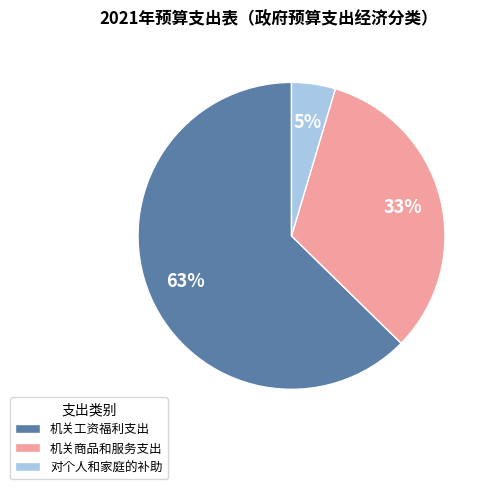

The 机关商品和服务支出 slice represents 33% of the pie. True or false?

True